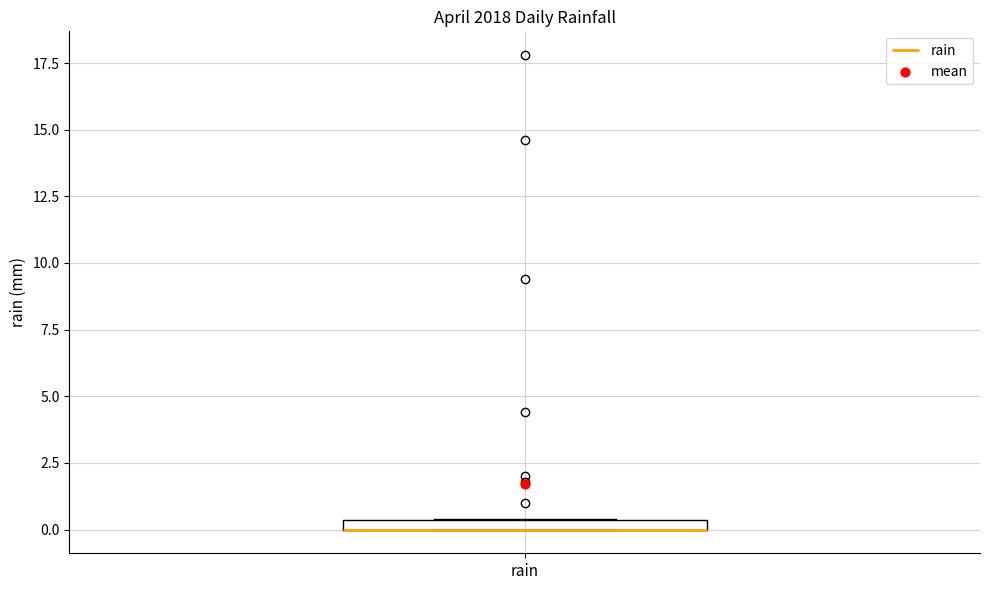

Where is the upper edge of the box for rain on the y-axis? The values are not printed on the chart, so give them approximately, as read against the axis.

0.5